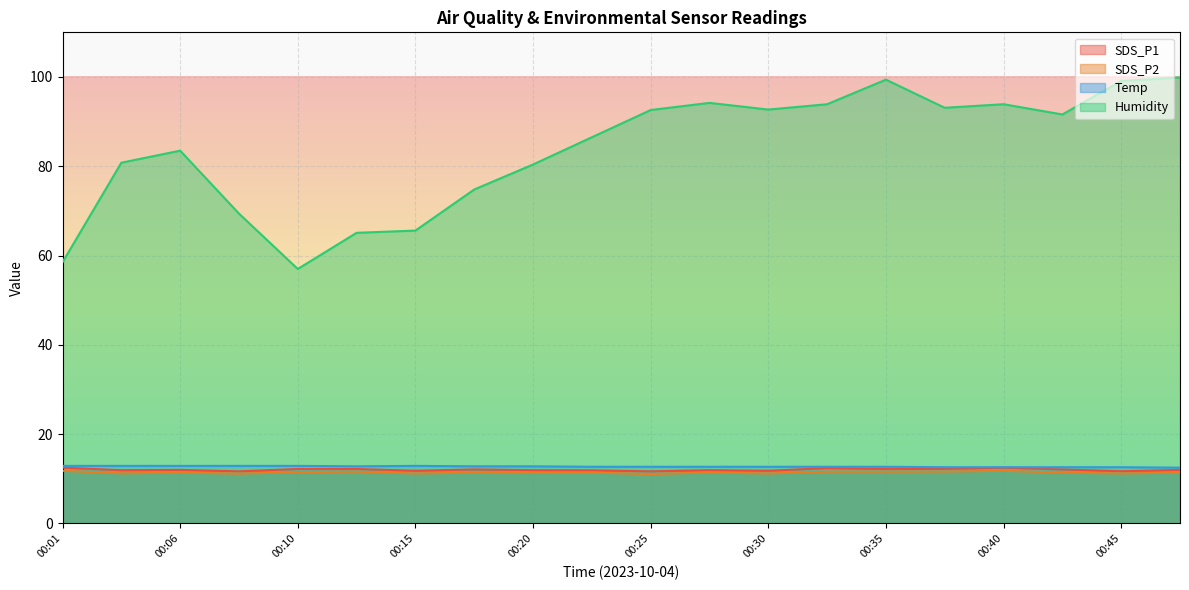

List the labels in order of Humidity value, smallest first.

00:10, 00:01, 00:13, 00:15, 00:08, 00:18, 00:20, 00:03, 00:06, 00:23, 00:42, 00:25, 00:30, 00:38, 00:32, 00:40, 00:28, 00:45, 00:35, 00:47